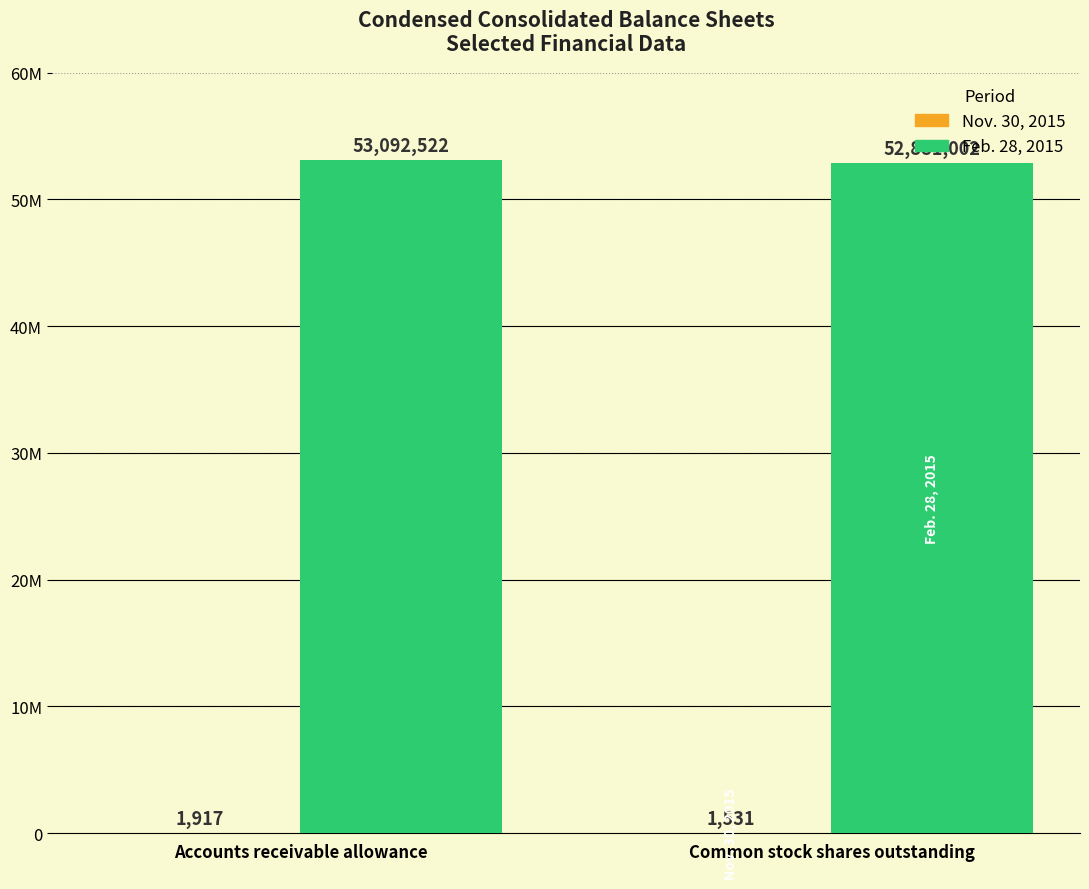

What is the value of the Feb. 28, 2015 bar at the 1st from the left?

53092522